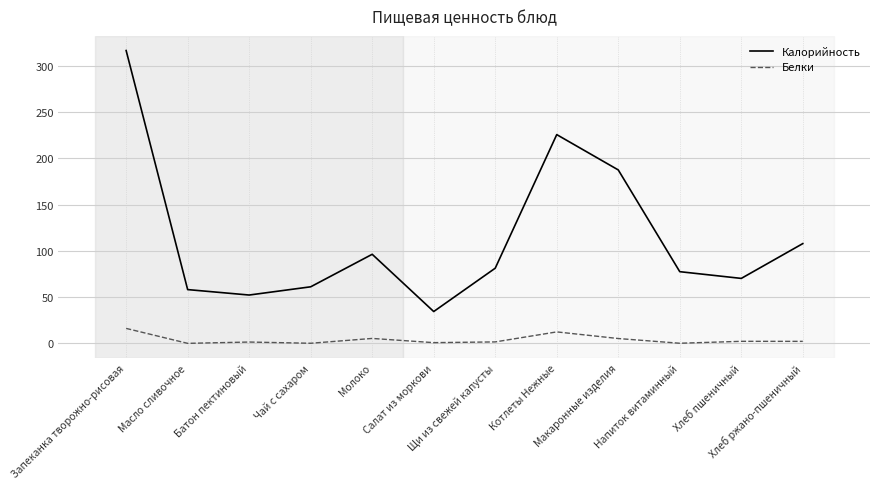

Where is the first local maximum for Калорийность?

Молоко